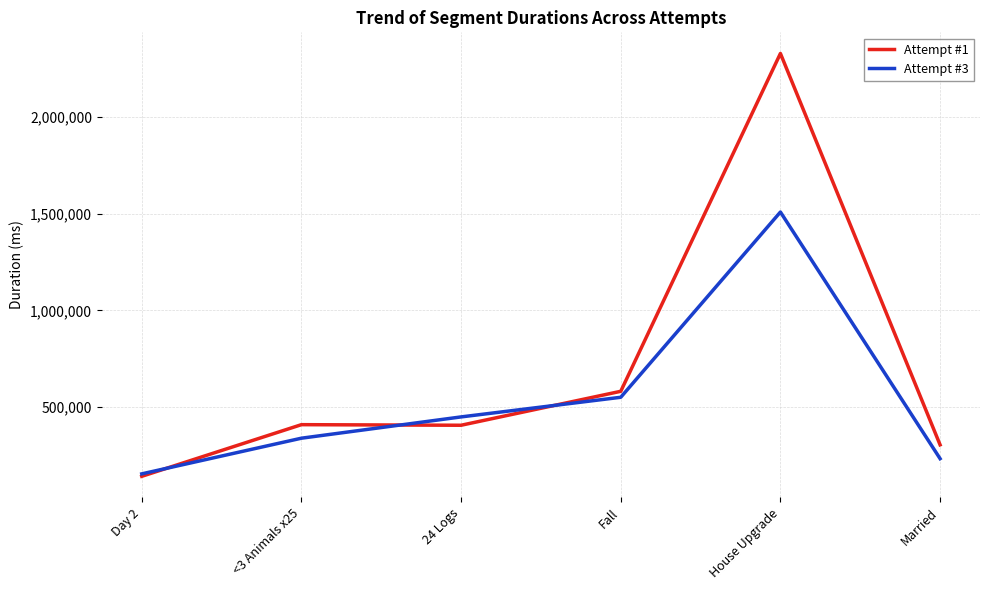

True or false: Attempt #3 and Attempt #1 intersect in this chart.

True